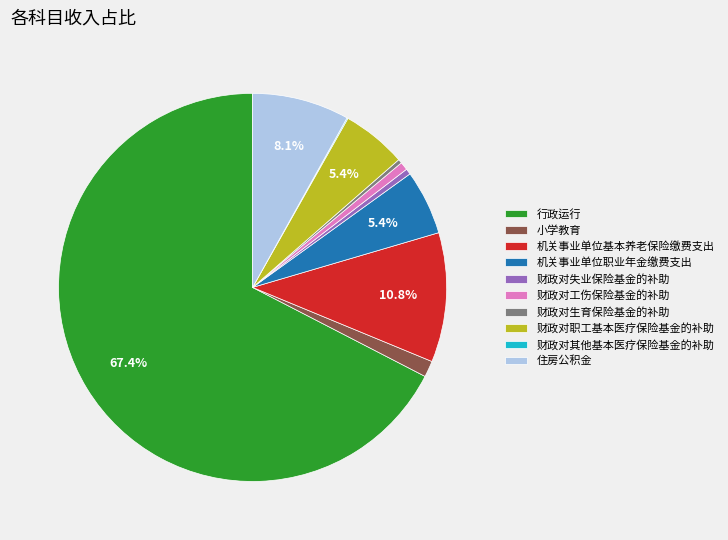

Which has a higher value, 机关事业单位职业年金缴费支出 or 财政对失业保险基金的补助?

机关事业单位职业年金缴费支出